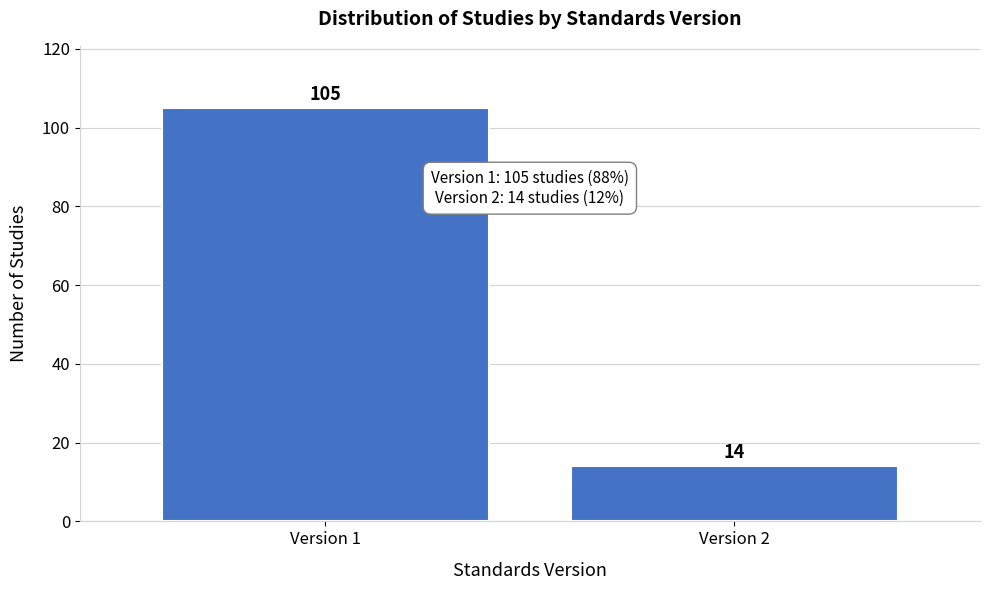

Reading left to right, list all the values displayed in this chart.

Version 1=105	Version 2=14